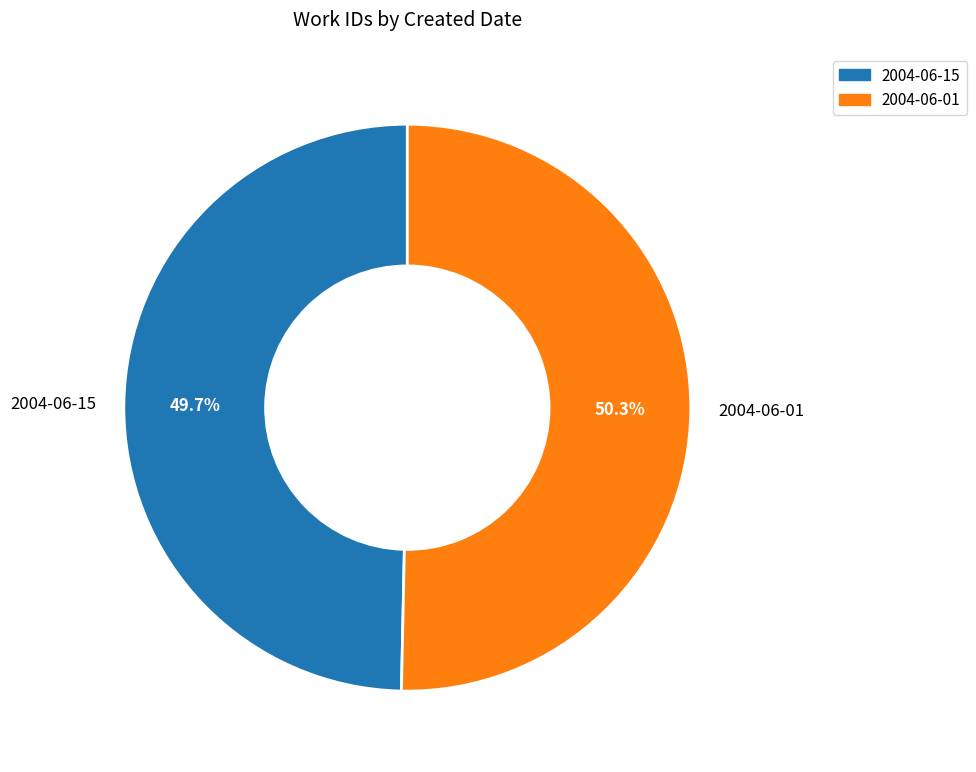

Rank the categories by value from lowest to highest.

2004-06-15, 2004-06-01